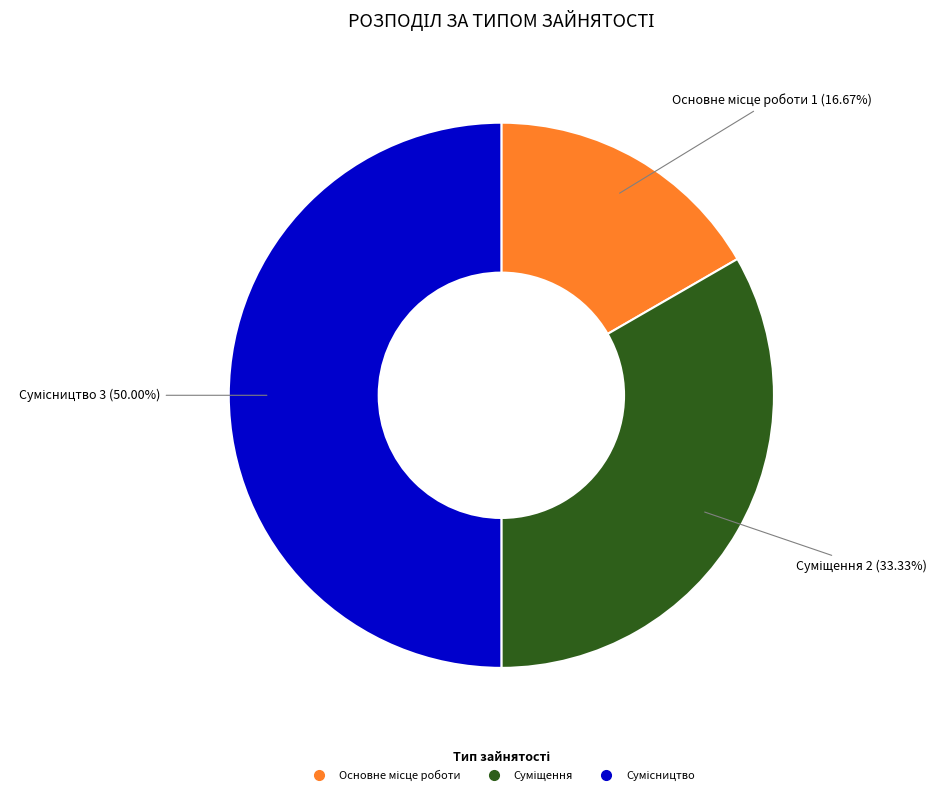

Count the number of slices in the pie.

3